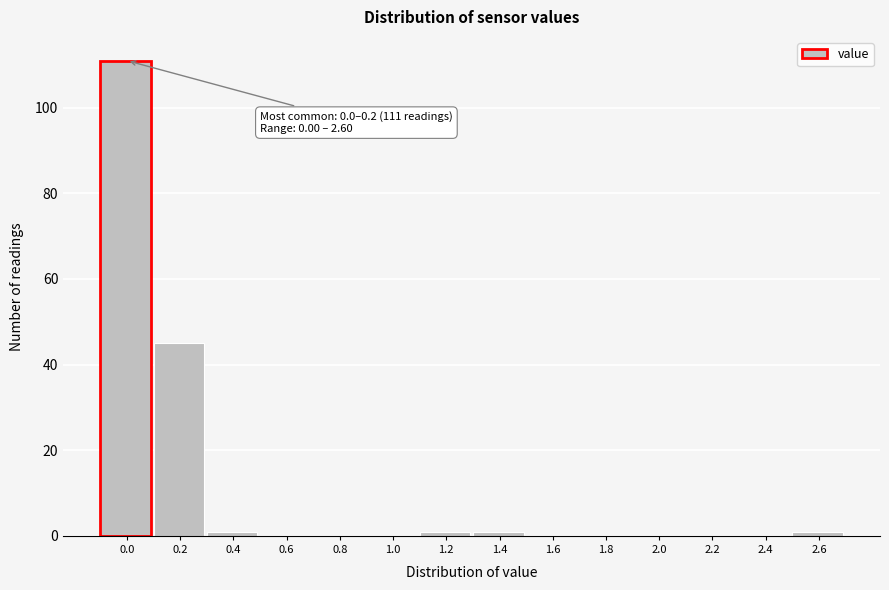

Reading left to right, list all the values displayed in this chart.

0.0=111	0.2=45	0.4=1	0.6=0	0.8=0	1.0=0	1.2=1	1.4=1	1.6=0	1.8=0	2.0=0	2.2=0	2.4=0	2.6=1